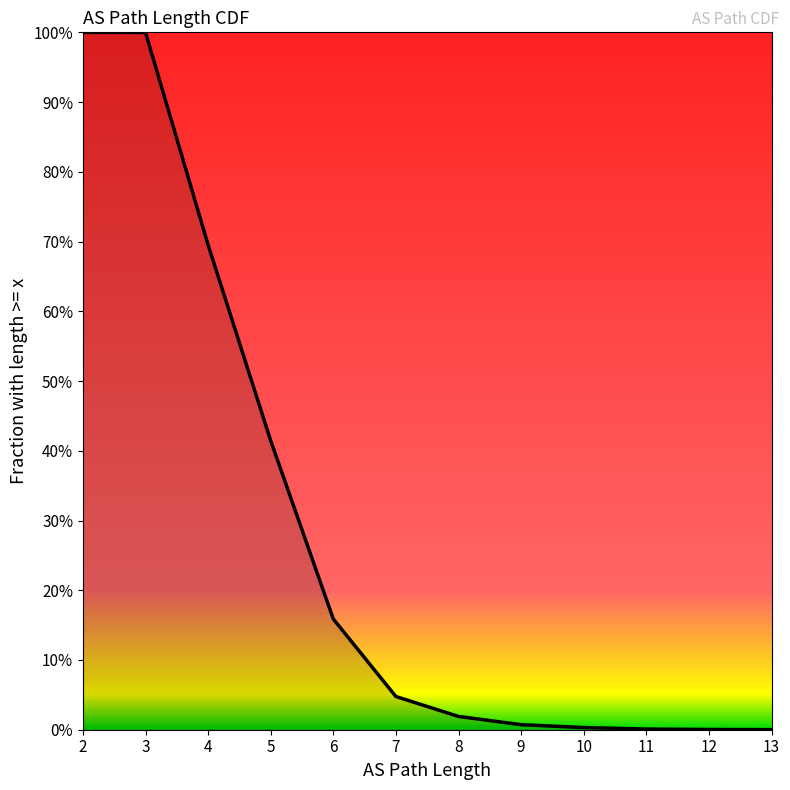

True or false: the data has more than 1 interior local peaks.

False